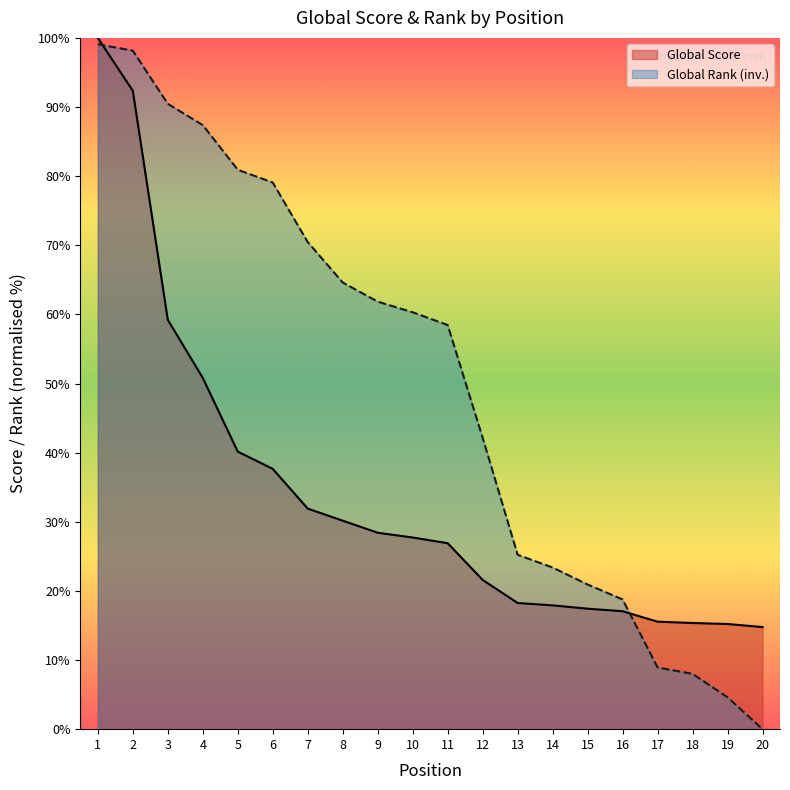

Which category has the highest value across all series?

1